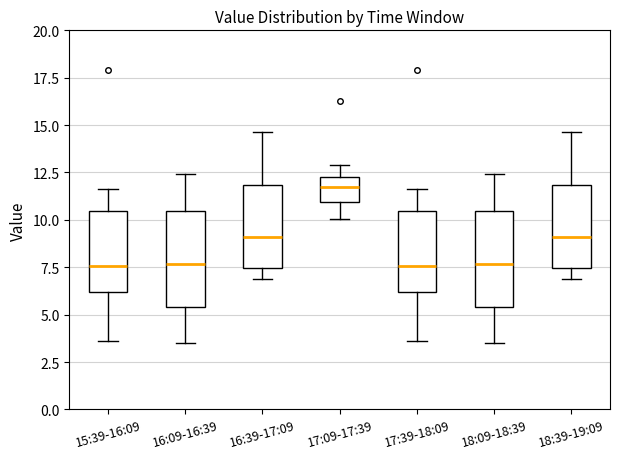

Where does the lower whisker of the box for 16:39-17:09 end on the y-axis? The values are not printed on the chart, so give them approximately, as read against the axis.

7.0